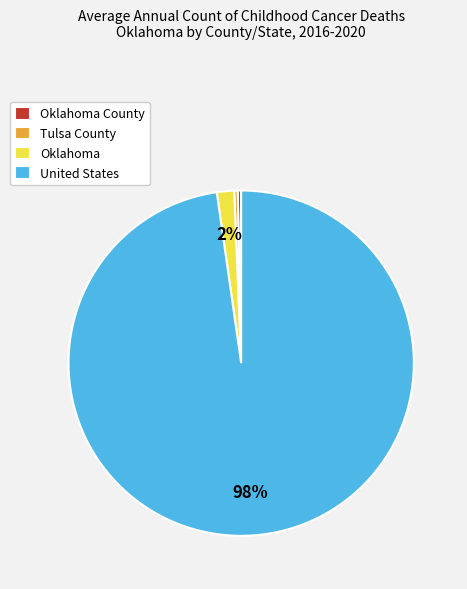

How many segments does this pie chart have?

4